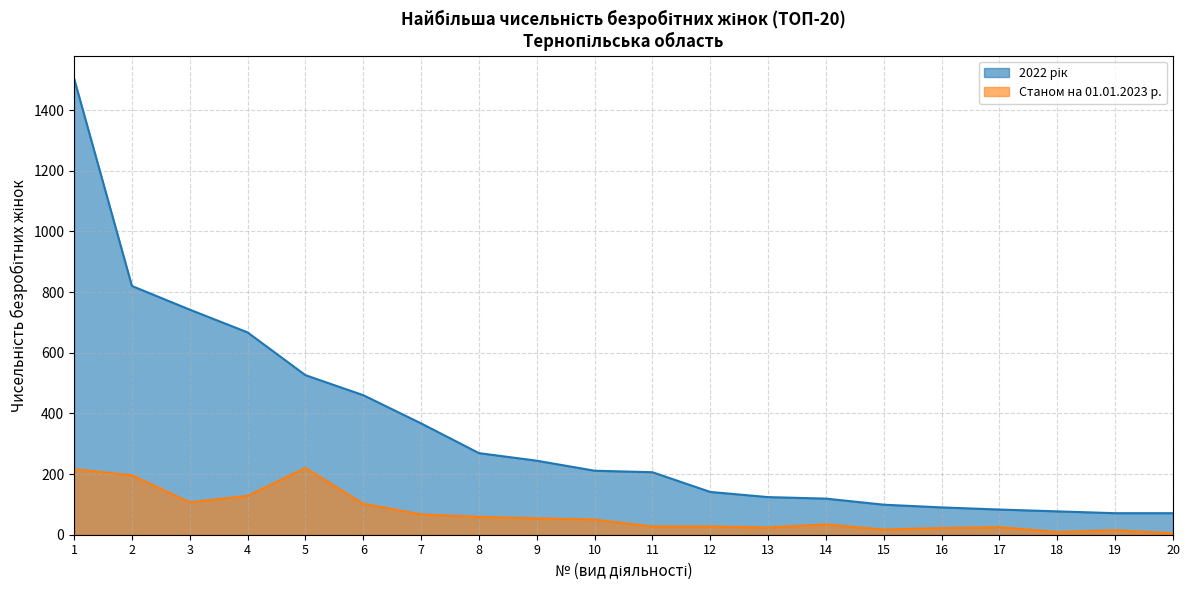

Rank the series by their maximum value, from lowest to highest.

Станом на 01.01.2023 р., 2022 рік